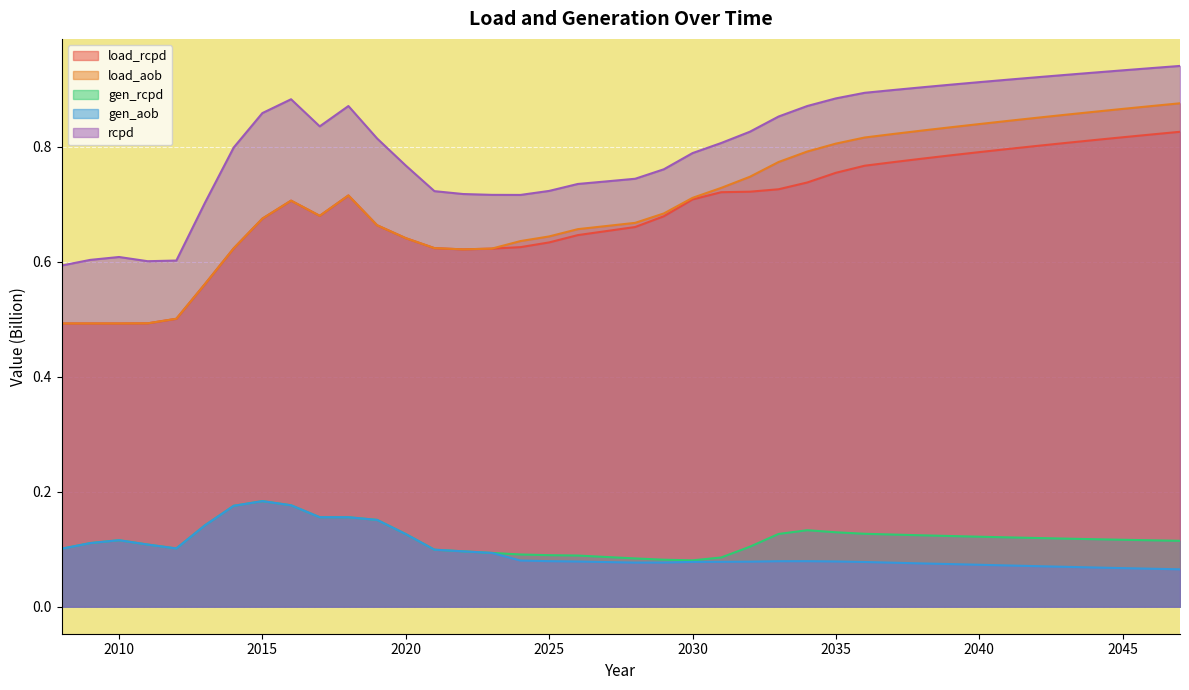

What are all the series names shown in the legend?

load_rcpd, load_aob, gen_rcpd, gen_aob, rcpd